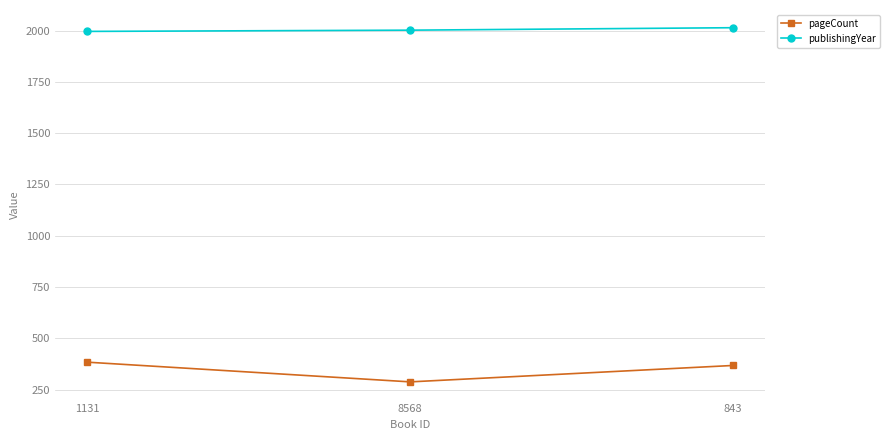

What is the maximum value for pageCount?

384